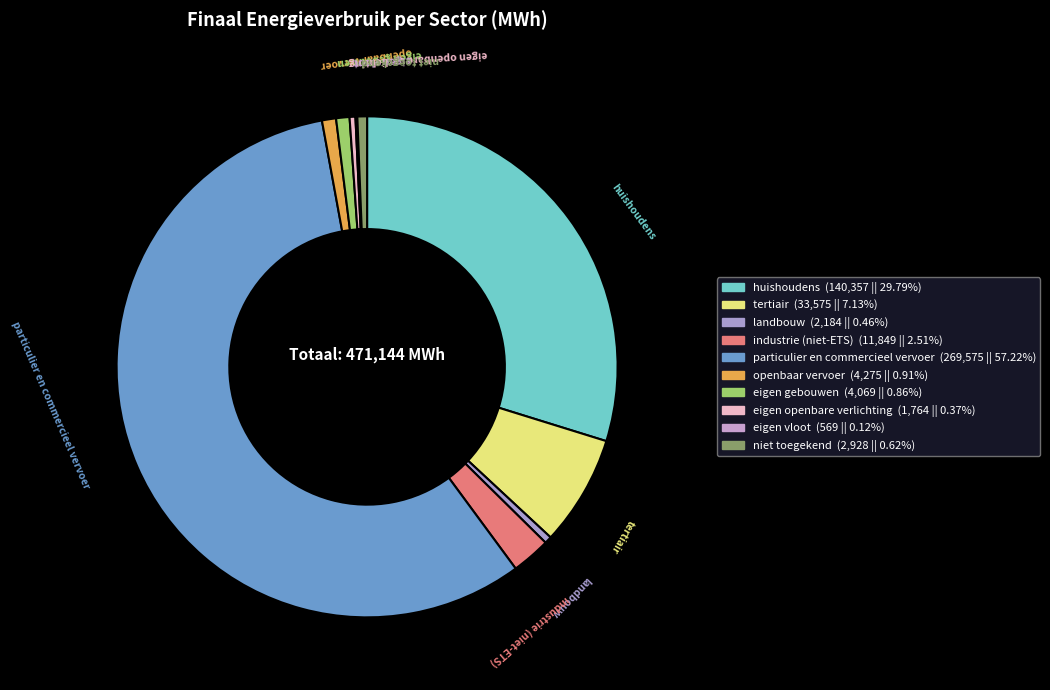

Which slice is the largest?

particulier en commercieel vervoer